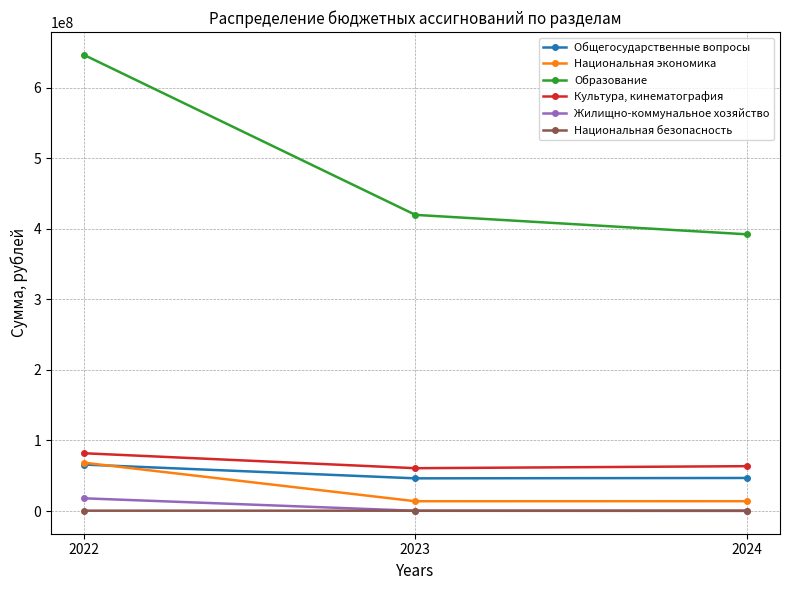

Does the chart have visible grid lines?

Yes